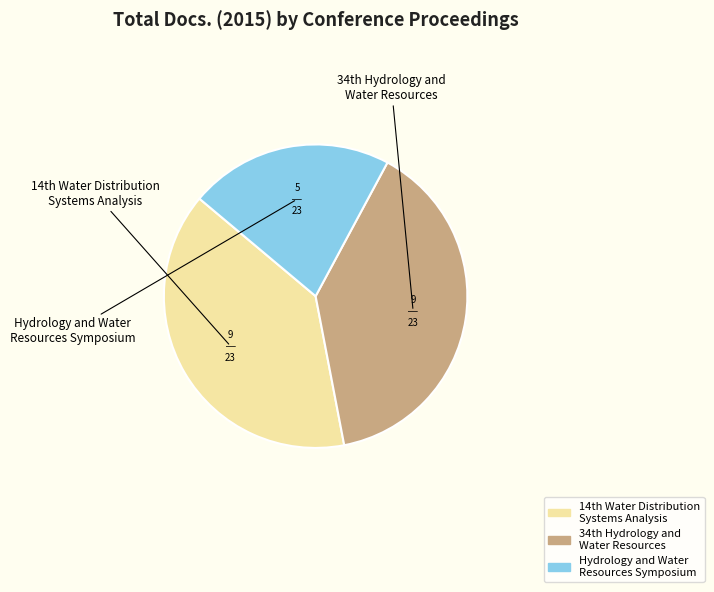

How many segments does this pie chart have?

3